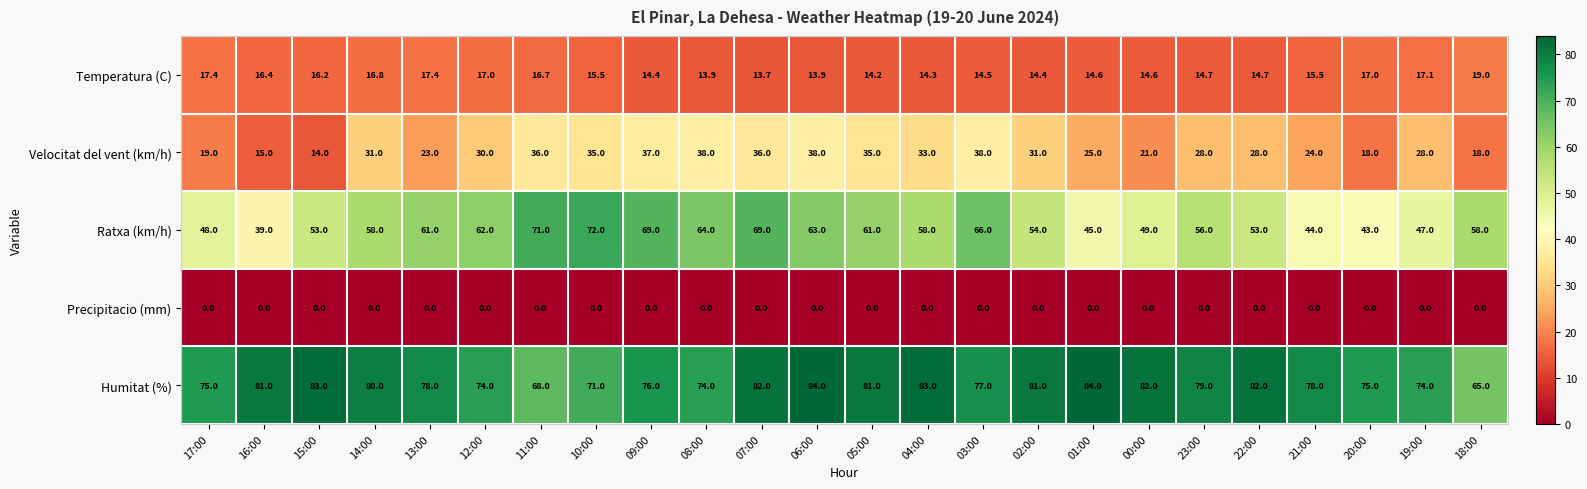

Rank the series at 00:00 from highest to lowest value.

Humitat (%), Ratxa (km/h), Velocitat del vent (km/h), Temperatura (C), Precipitacio (mm)